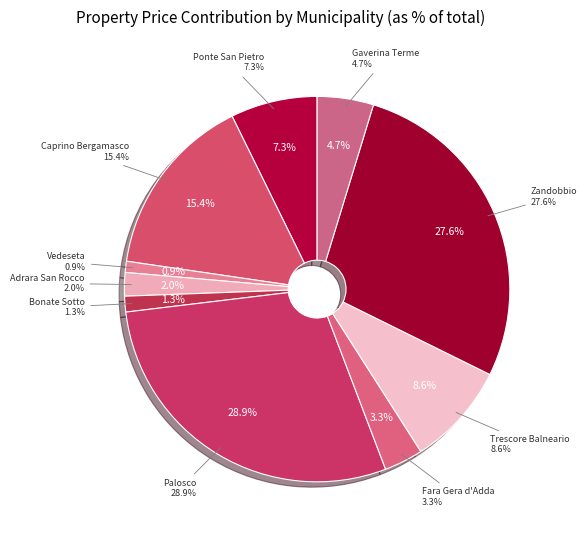

Between Caprino Bergamasco and Bonate Sotto, which is larger?

Caprino Bergamasco